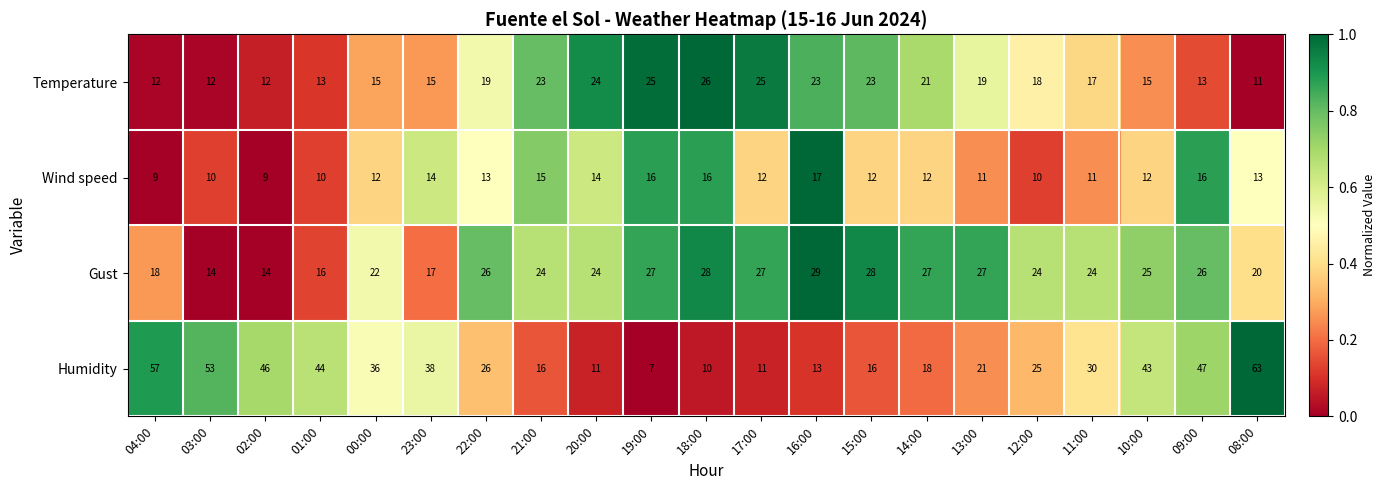

What is the average value of the Temperature series?

18